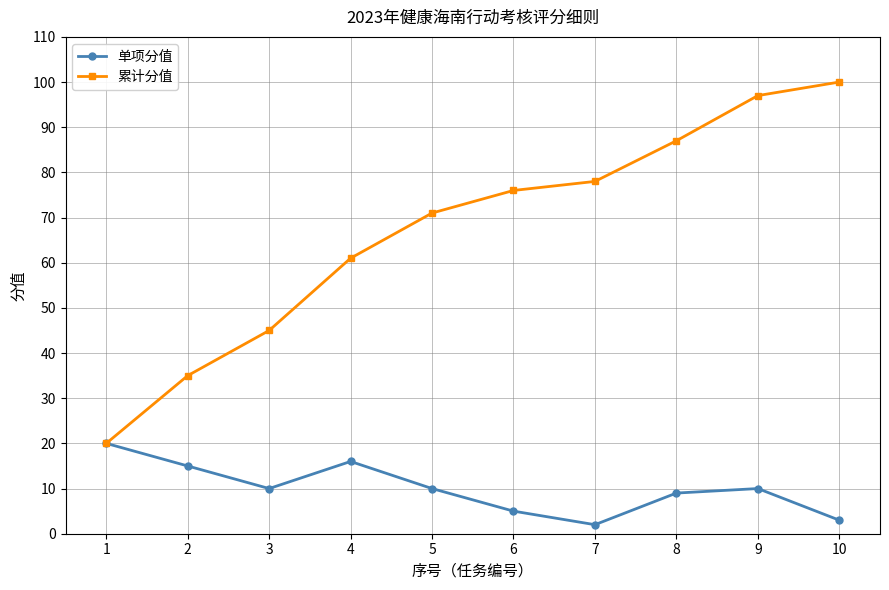

Rank the series at 7 from highest to lowest value.

累计分值, 单项分值